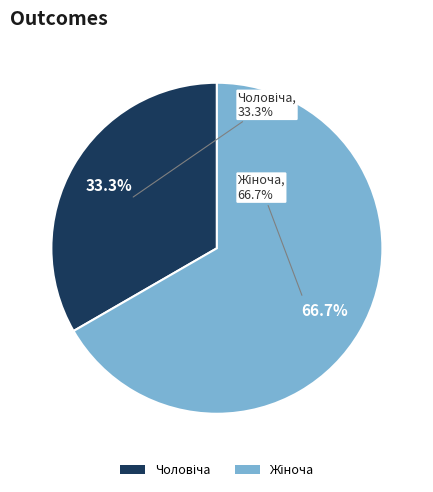

How many slices are in this pie chart?

2